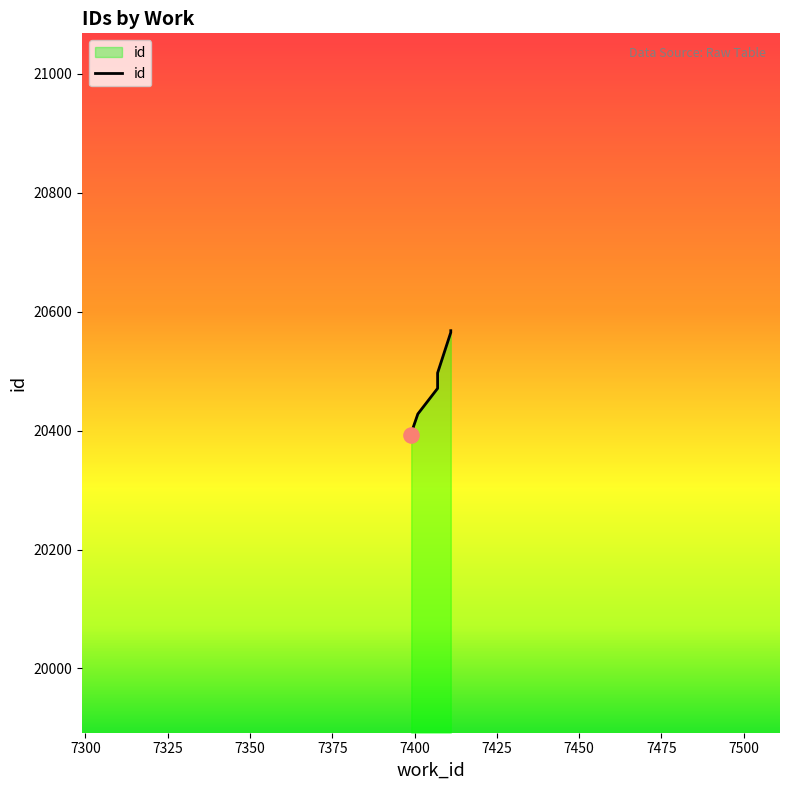

What is the change in value from 7399 to 7411?

+172